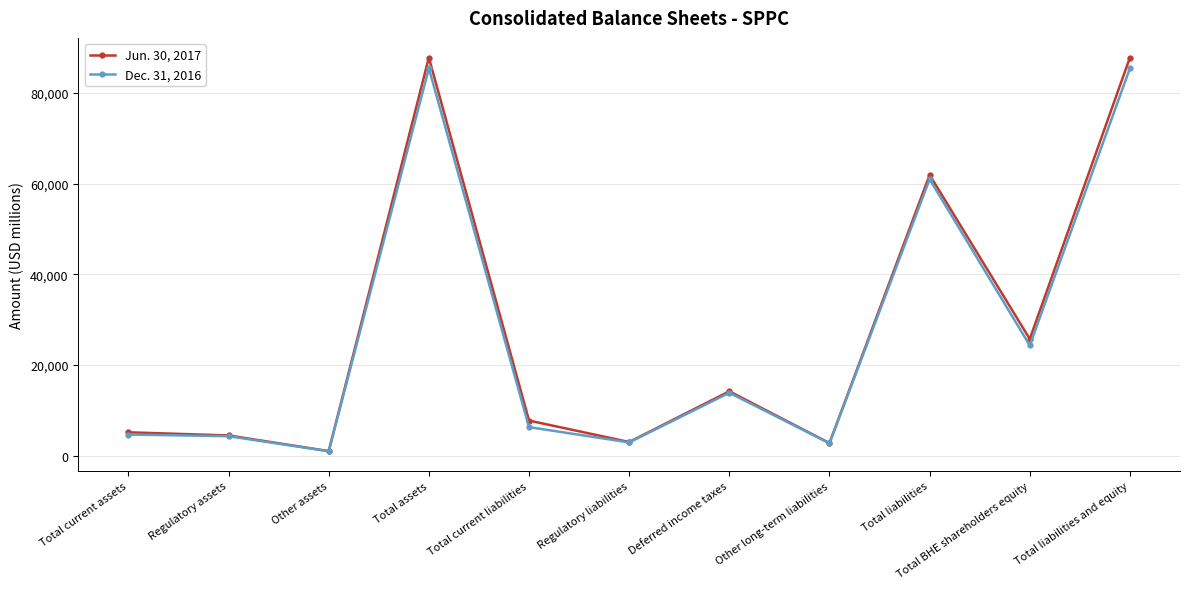

Which series has the widest spread of values?

Jun. 30, 2017